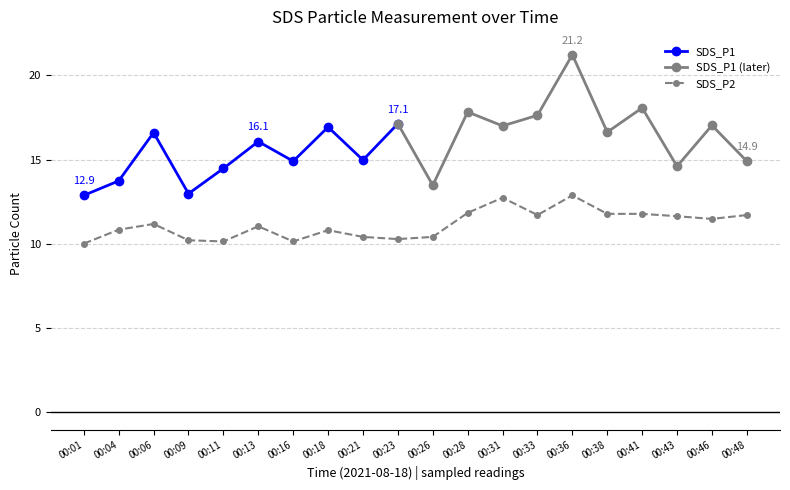

Between 00:13 and 00:43, which is larger?

00:43